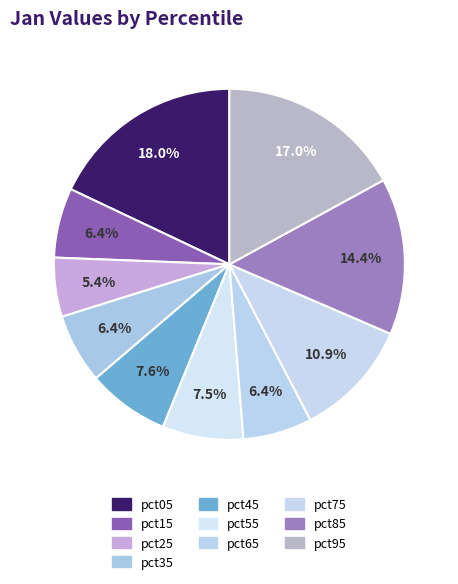

Is it true that pct75 is 11% of the pie?

True